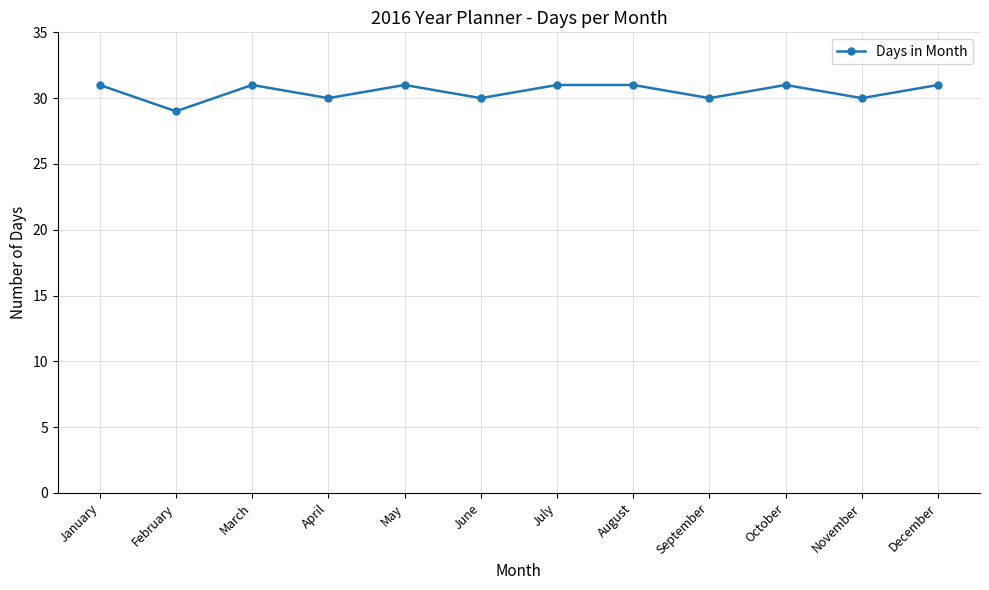

The value at July is 31. True or false?

True